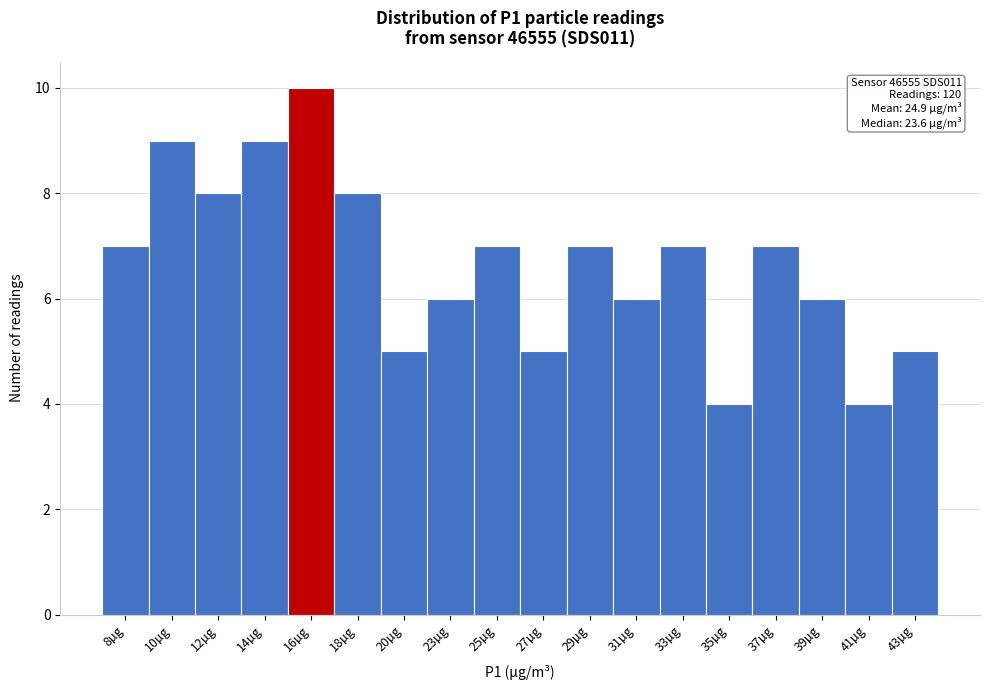

Reading left to right, list all the values displayed in this chart.

7	9	8	9	10	8	5	6	7	5	7	6	7	4	7	6	4	5